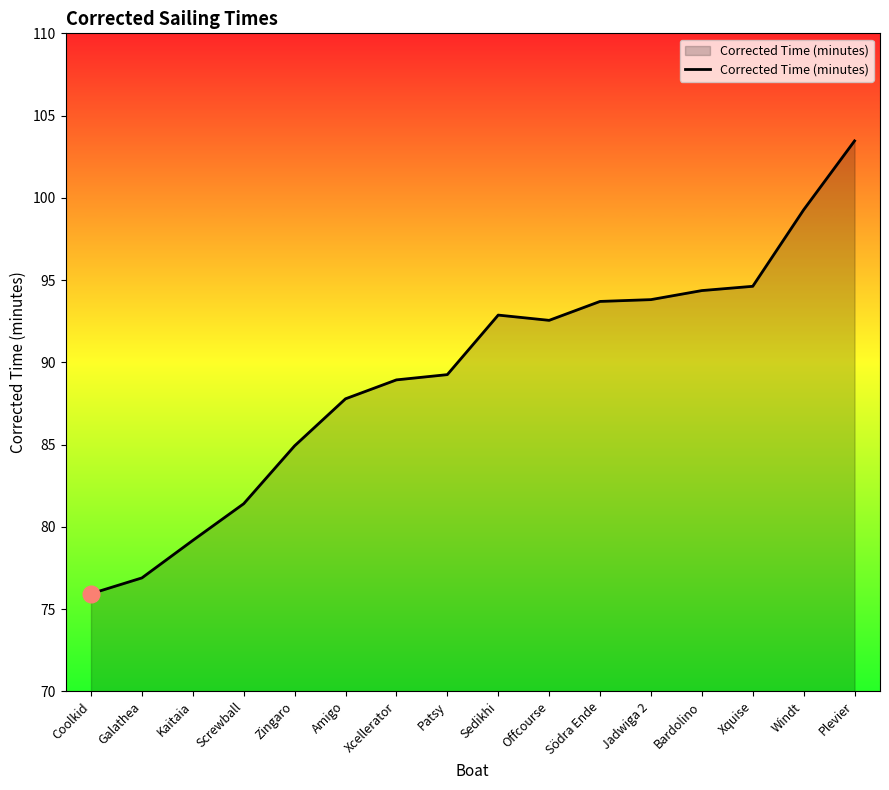

Between Xcellerator and Jadwiga 2, which is larger?

Jadwiga 2